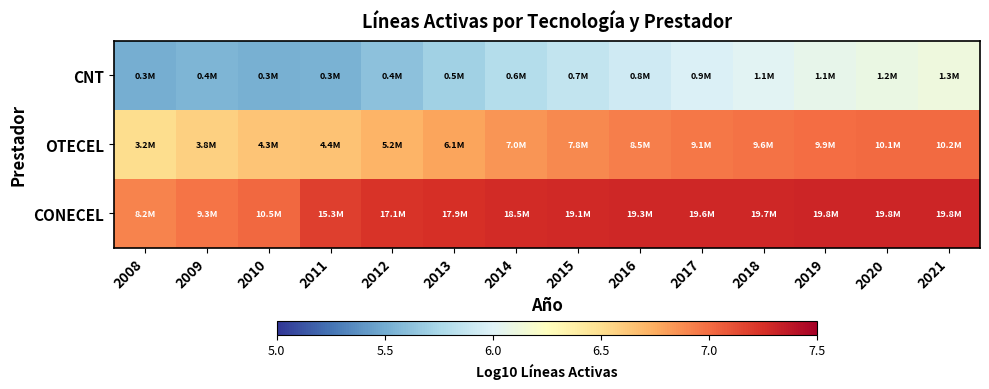

At how many categories does at least one series exceed 5?

14